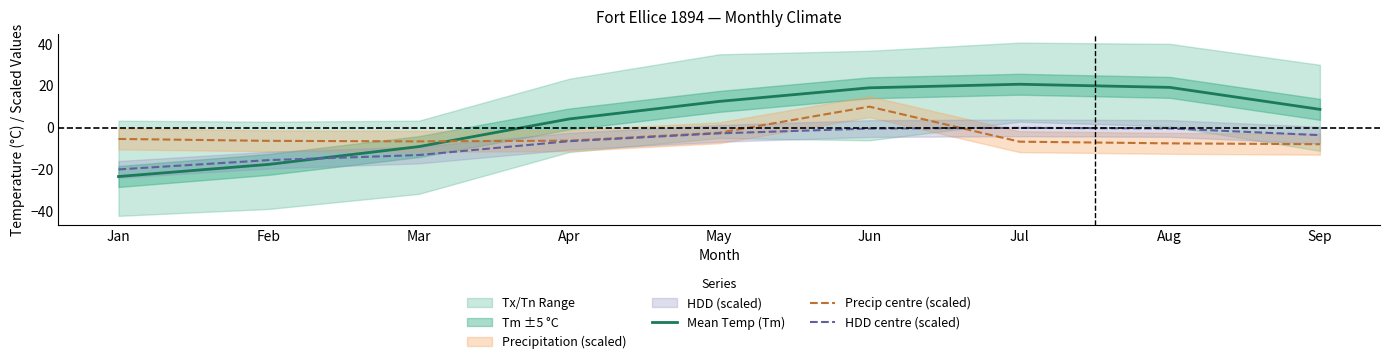

What is the value of the HDD centre (scaled) point at the 7th from the left?

-0.1